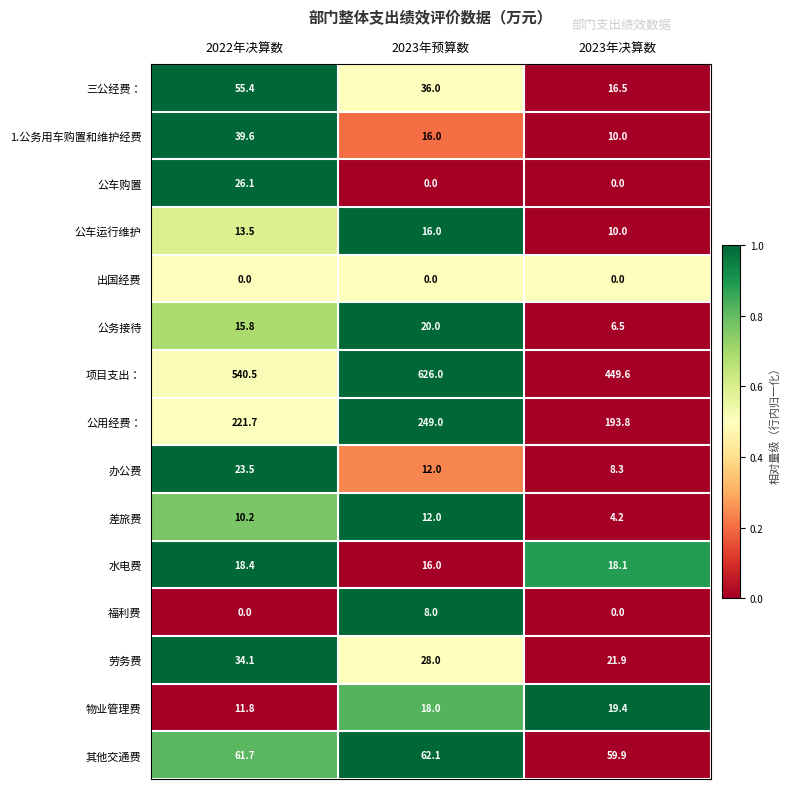

What is the approximate value of 公务接待 at 2023年预算数?

20.0